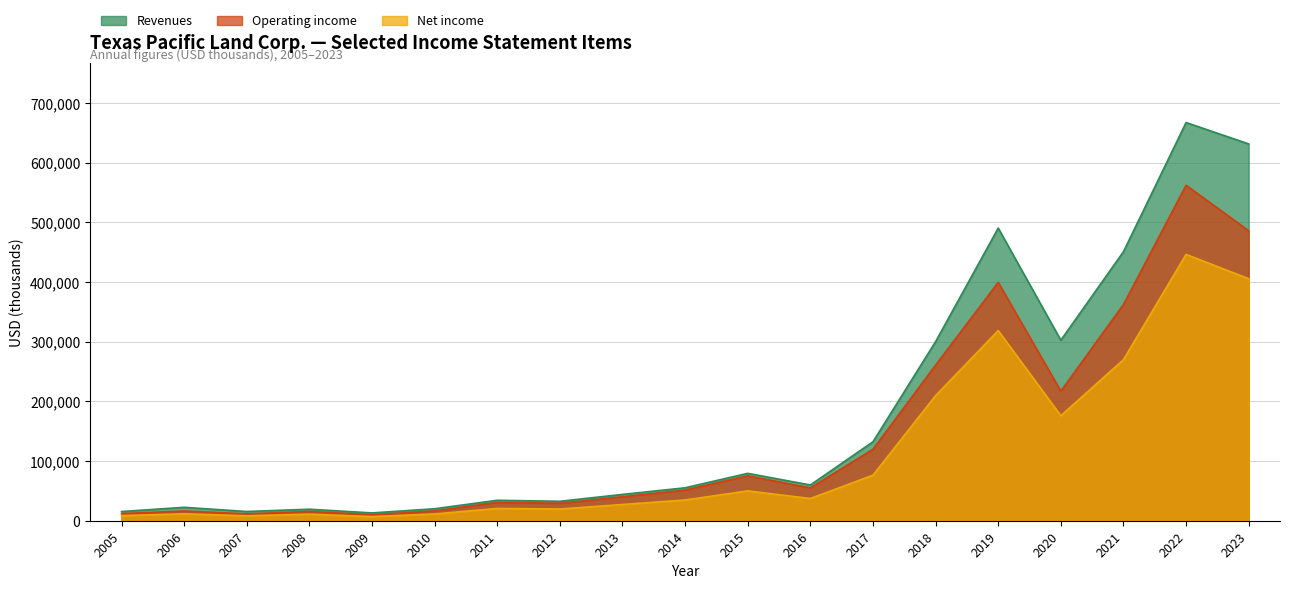

What is the value of the Operating income point at the 16th from the left?

217251